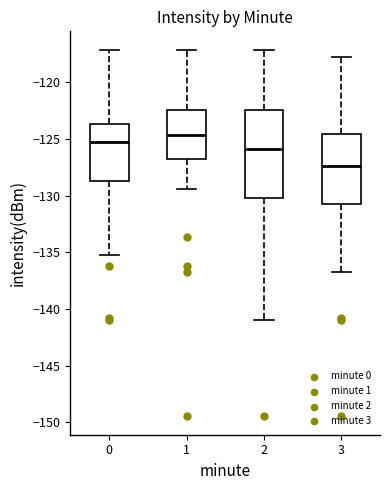

Which box has the lowest median line?

3